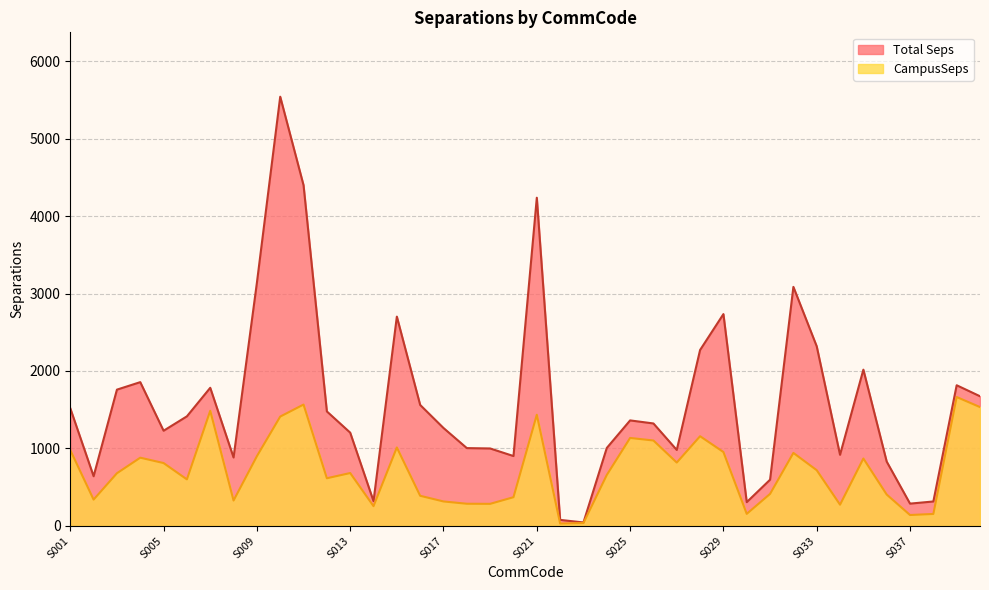

What is the total value across all series at S035?

2885.2